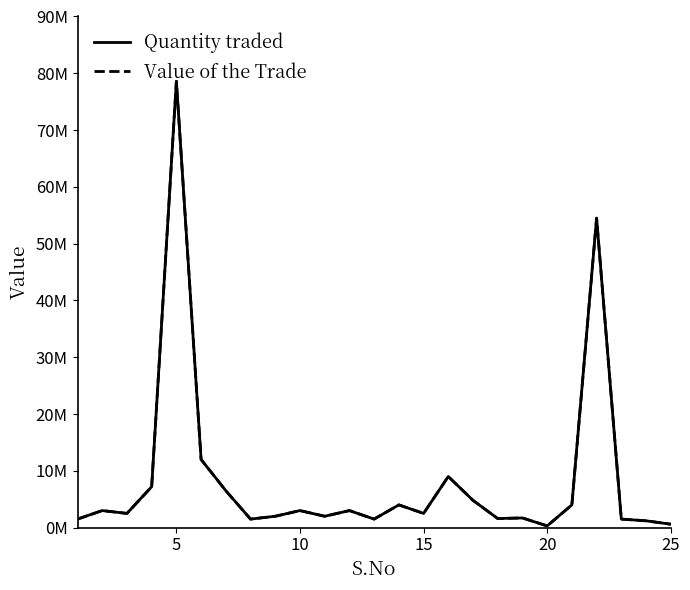

Does the chart have visible grid lines?

No